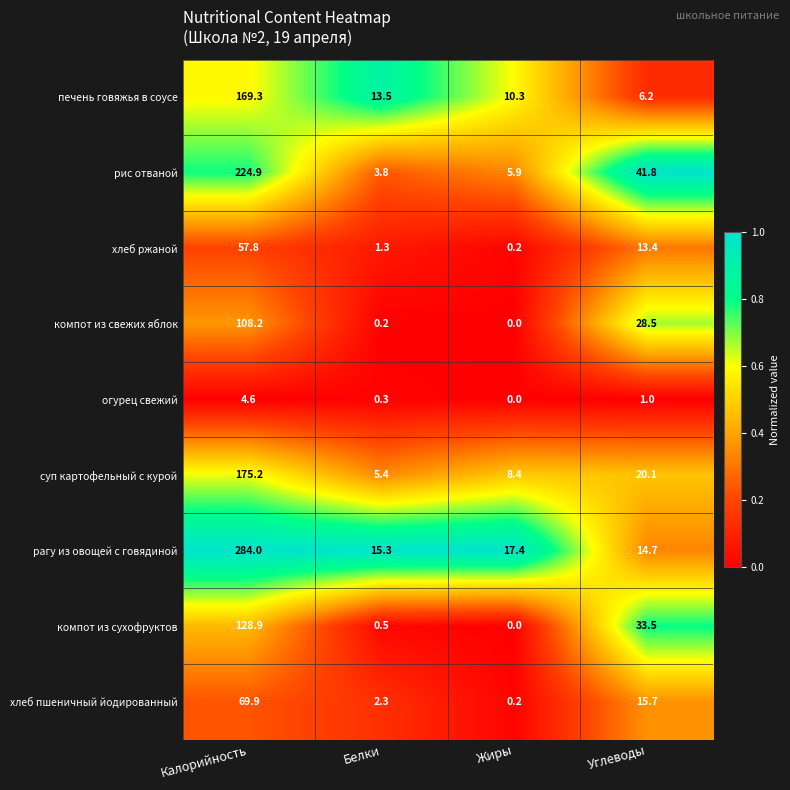

What is the difference between the highest and lowest values at Жиры?

17.4